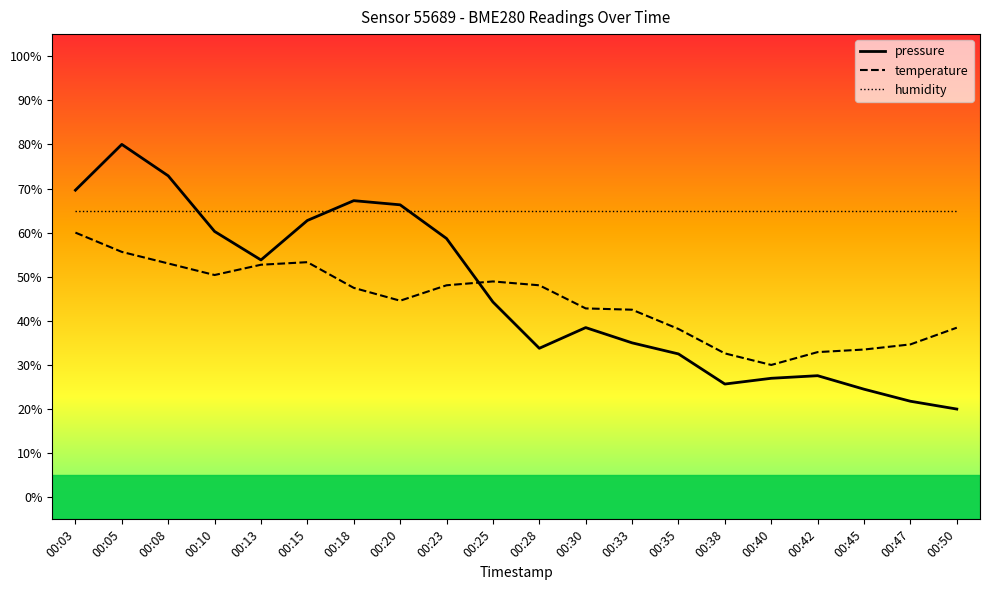

The temperature series shows 48.9 at 00:25. True or false?

True